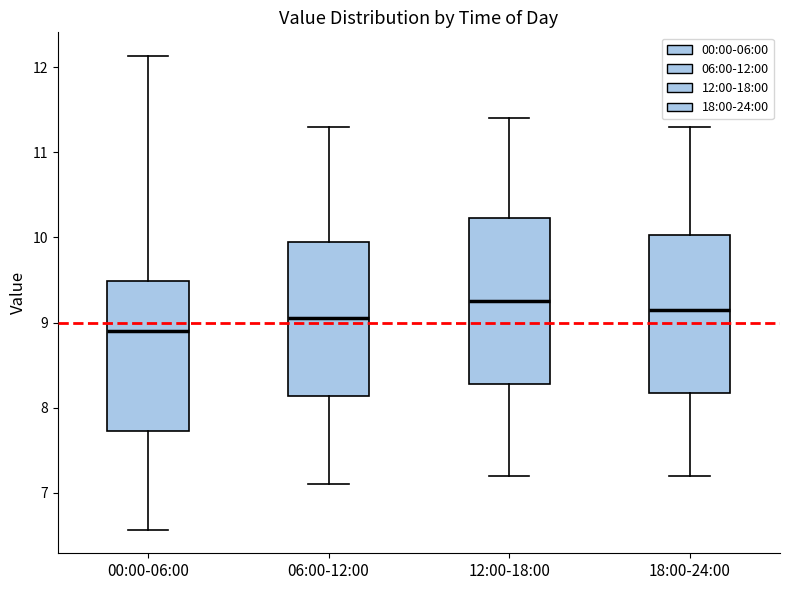

Reading left to right, transcribe this box plot: for each box, give where its median line is, the range the box spans, and where its two whiskers end, as read against the y-axis. The values are not printed on the chart, so give them approximately, as read against the axis.

00:00-06:00: median 8.9, box 7.7 to 9.5, whiskers 6.6 to 12.1
06:00-12:00: median 9.1, box 8.1 to 10.0, whiskers 7.1 to 11.3
12:00-18:00: median 9.3, box 8.3 to 10.2, whiskers 7.2 to 11.4
18:00-24:00: median 9.2, box 8.2 to 10.0, whiskers 7.2 to 11.3